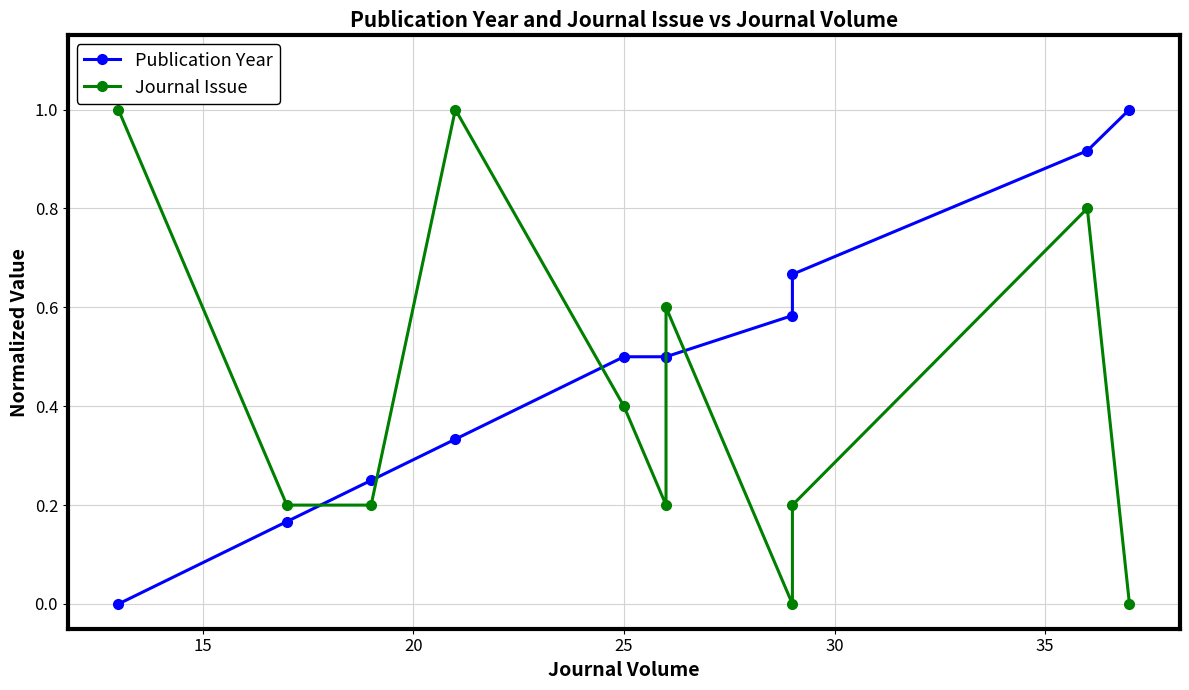

Rank the series by their maximum value, from lowest to highest.

Publication Year, Journal Issue